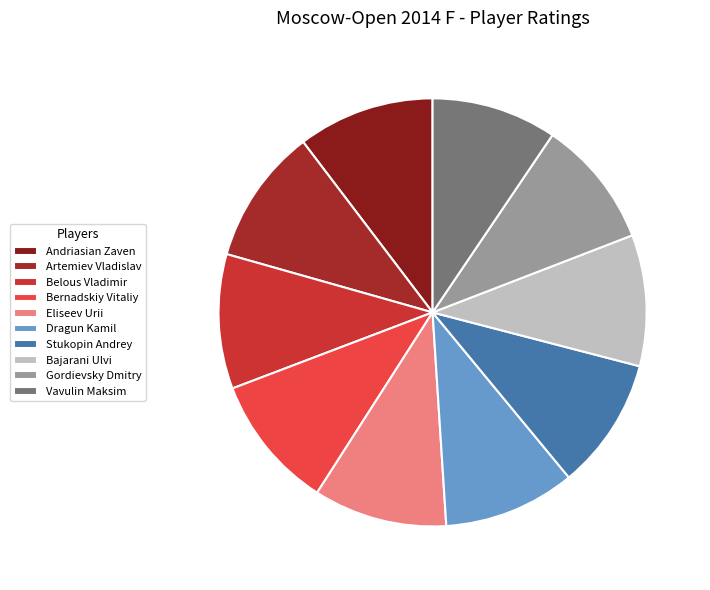

How many segments does this pie chart have?

10